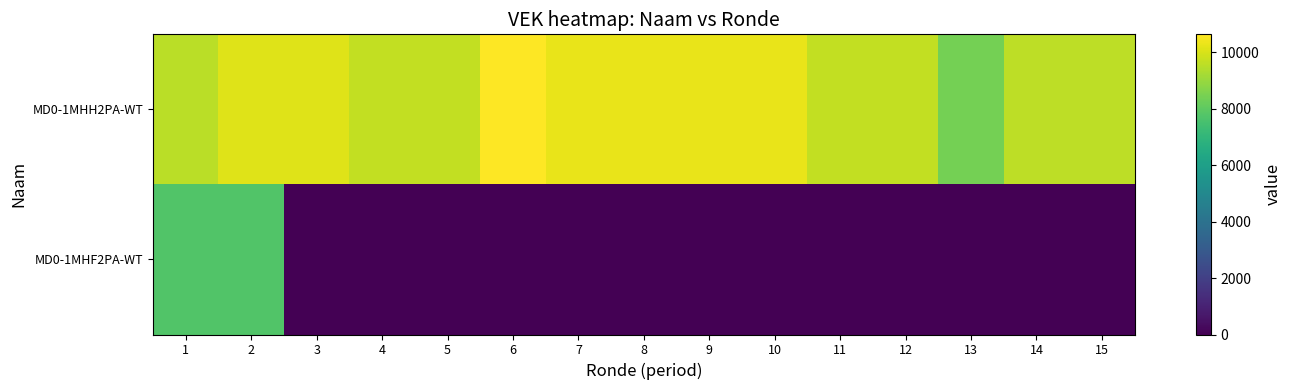

At which category is the sum across all series the highest?

2